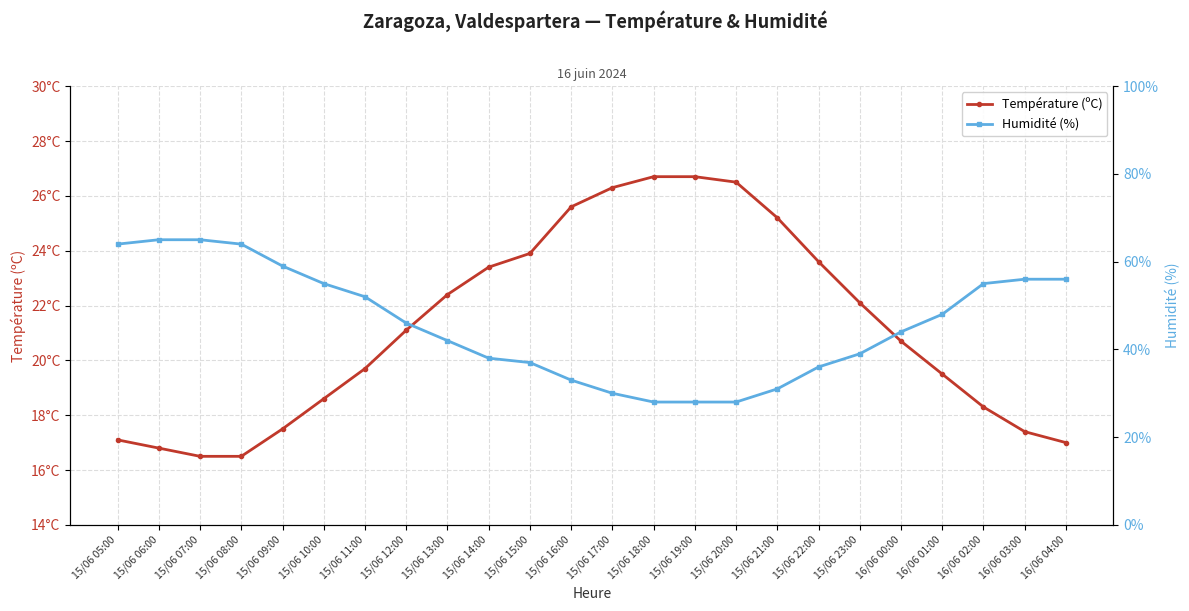

The Température (ºC) series shows 17.5 at 15/06 09:00. True or false?

True